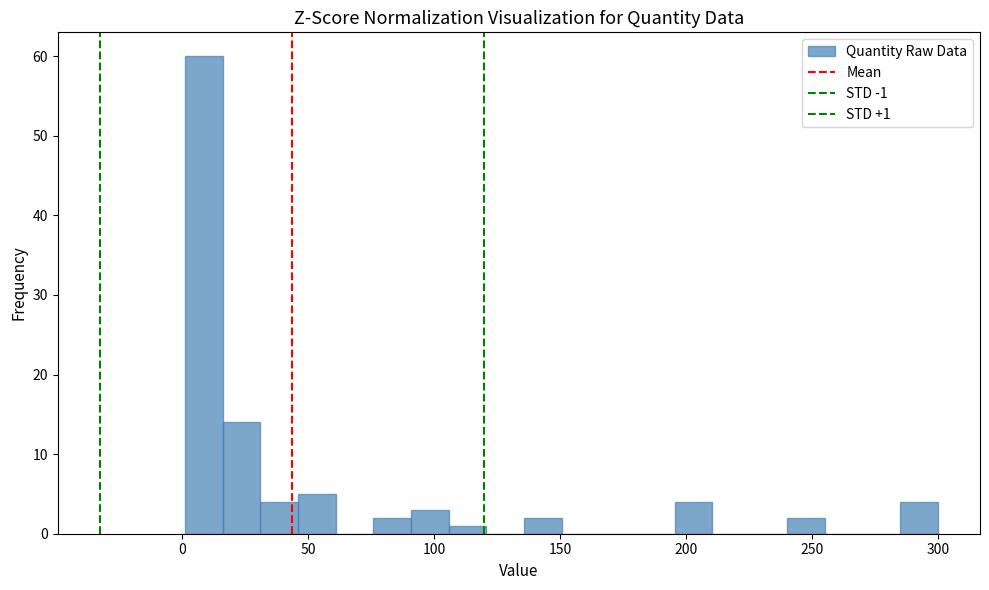

Around what value on the x-axis is the tallest bar? Give the approximate position of its centre, as read against the axis.

10